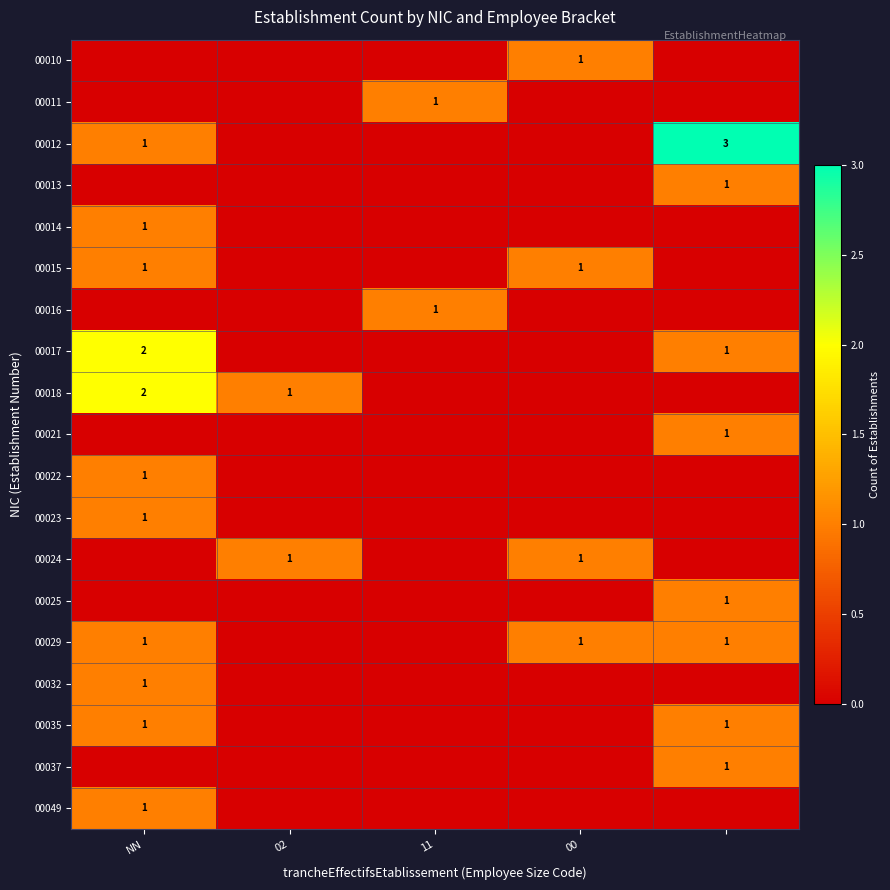

The value of 00022 at NN is 2. True or false?

False